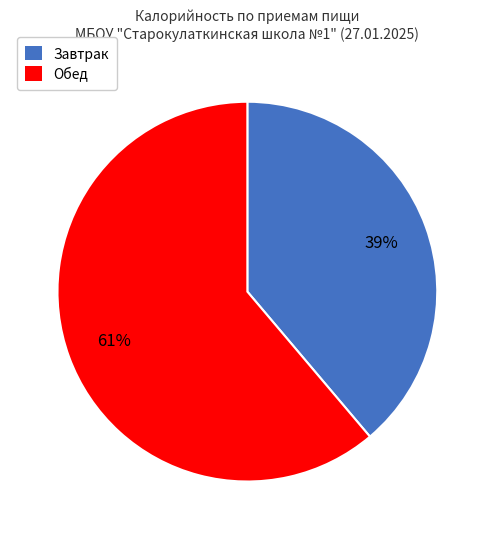

Rank the categories by value from lowest to highest.

Завтрак, Обед